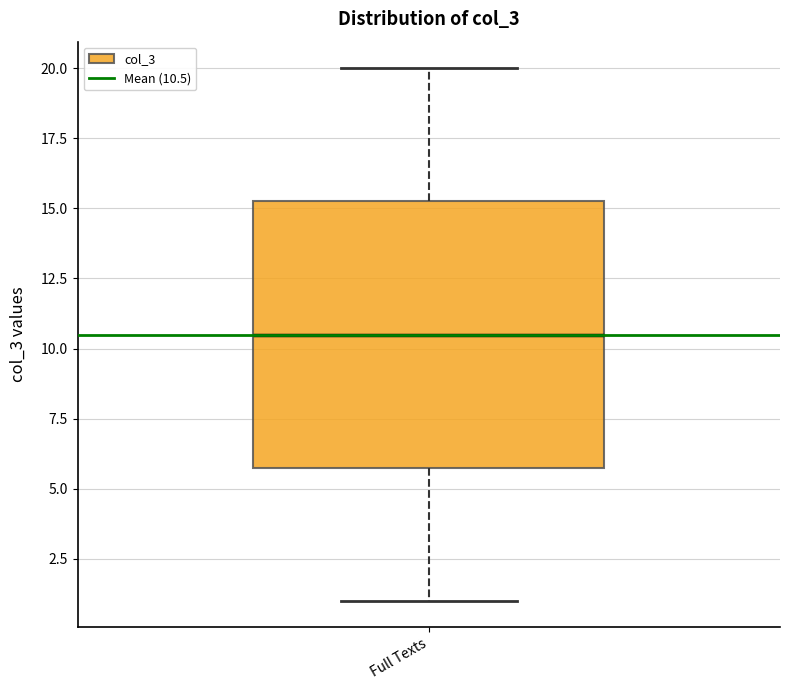

Transcribe this box plot: give where the median line is, the range the box spans, and where the two whiskers end, as read against the y-axis. The values are not printed on the chart, so give them approximately, as read against the axis.

median 10.5, box 6.0 to 15.5, whiskers 1.0 to 20.0